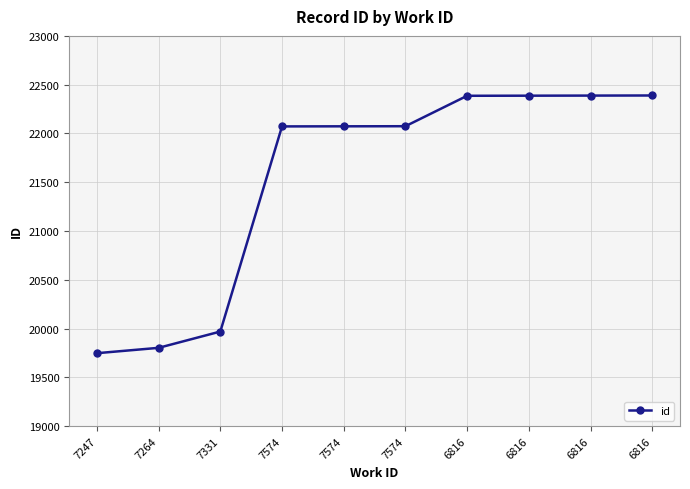

What is the minimum value shown in the chart?

19747